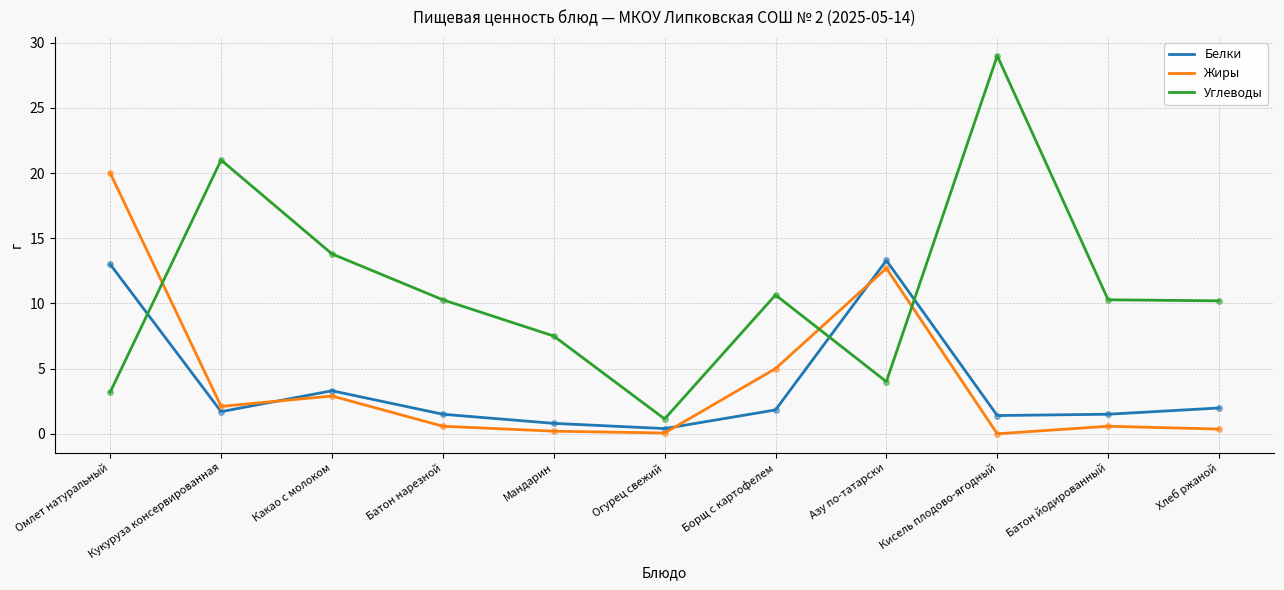

How many times do Углеводы and Белки cross each other?

3